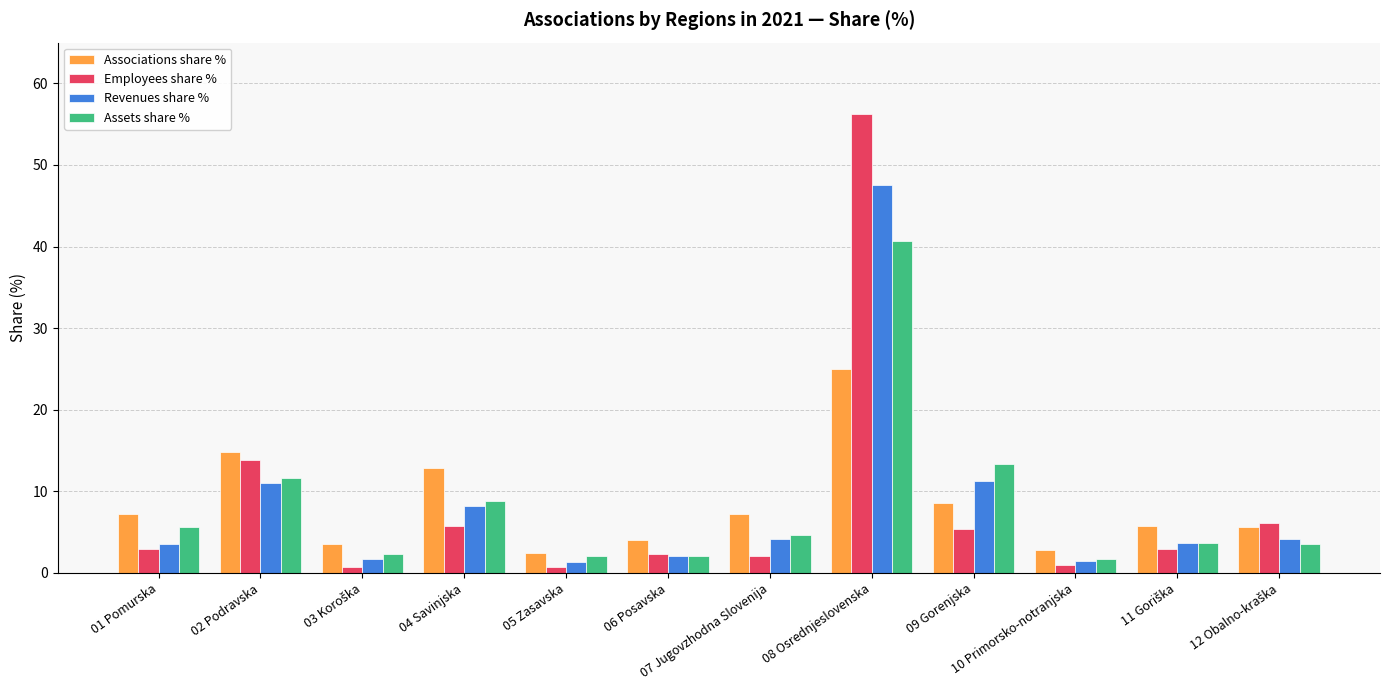

At which category is the sum across all series the highest?

08 Osrednjeslovenska